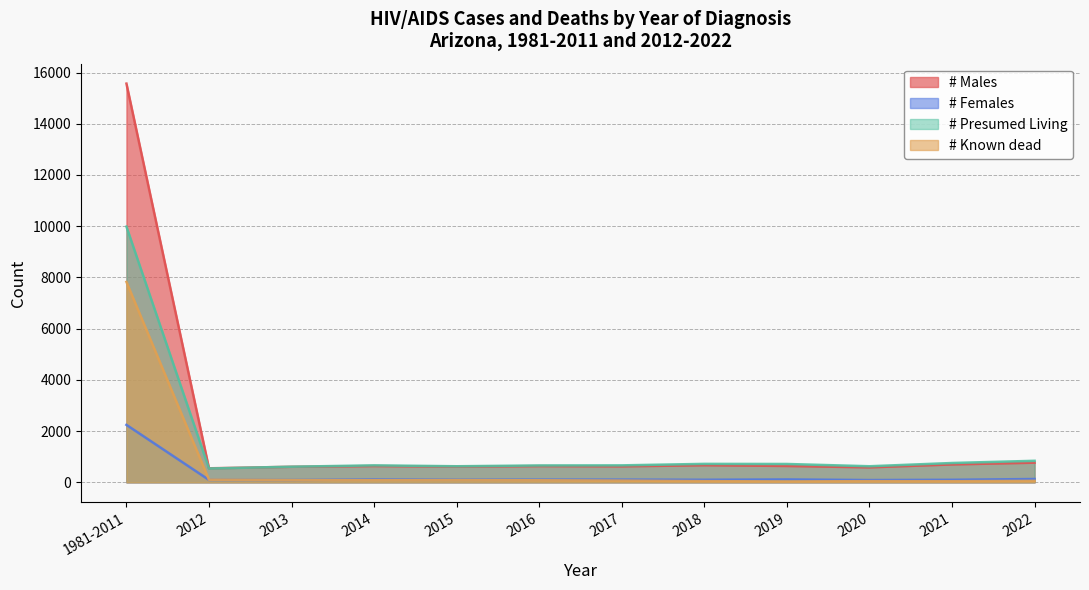

True or false: # Known dead and # Presumed Living cross at least once.

False